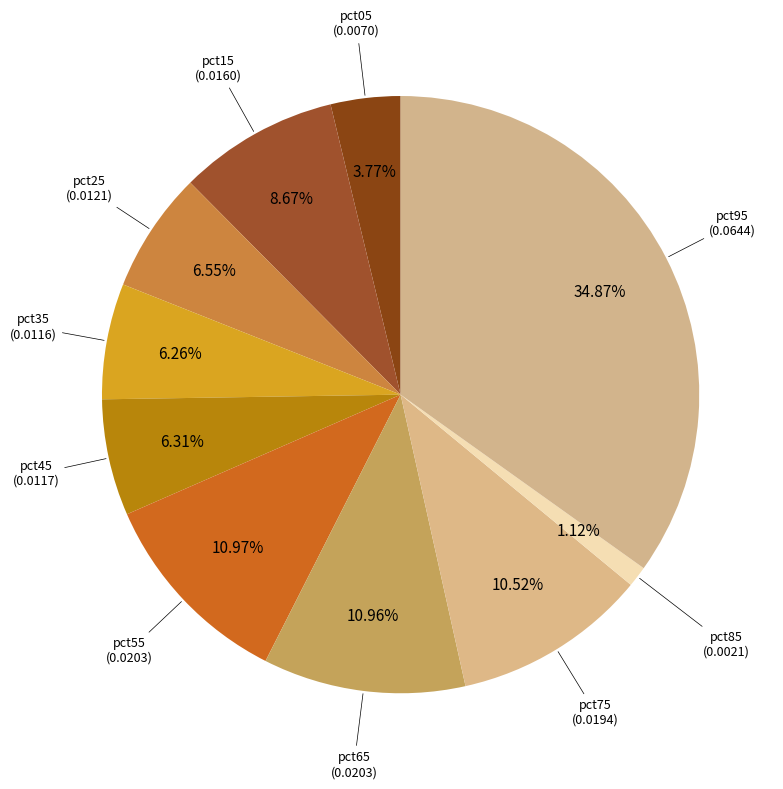

Which category has the biggest portion of the pie?

pct95